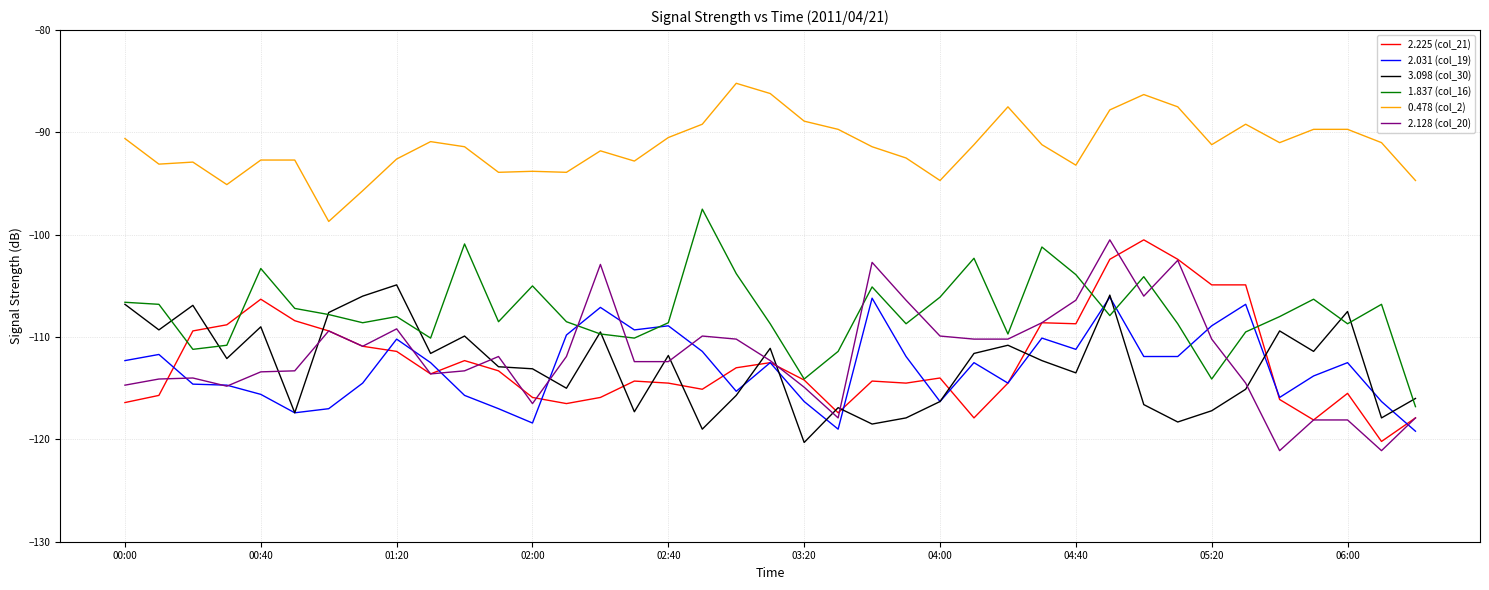

Which series has the largest total across all categories?

0.478 (col_2)